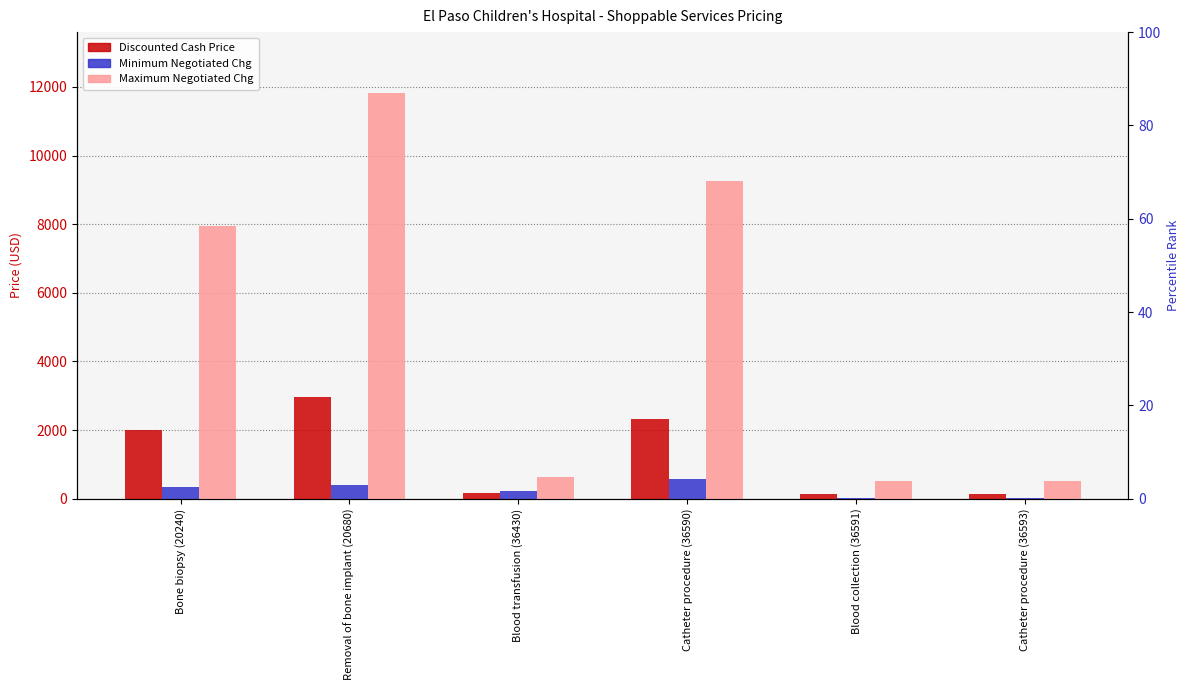

What is the highest value of the Maximum Negotiated Chg series?

11825.1